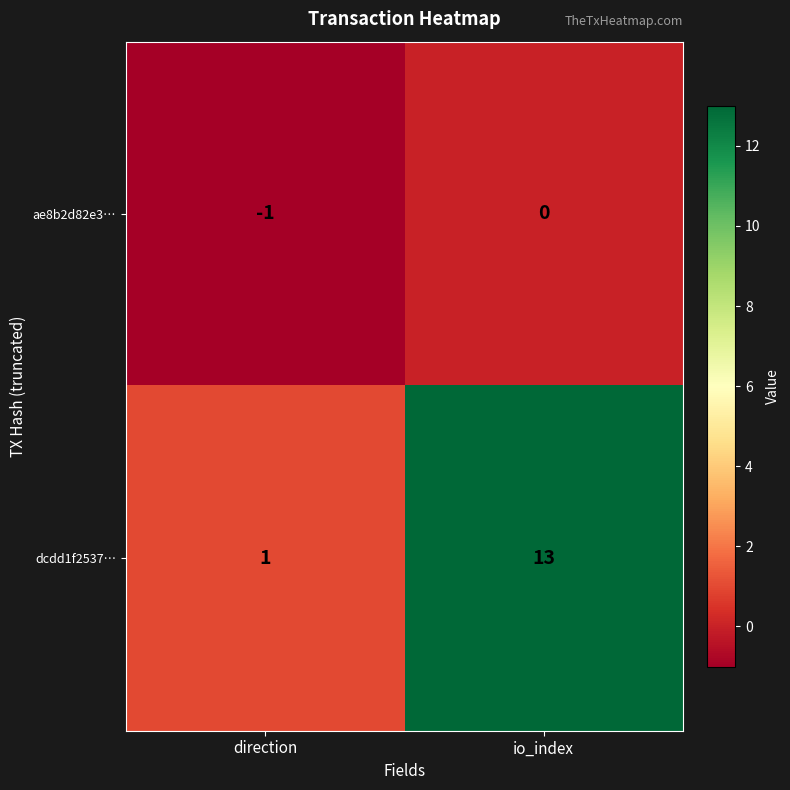

How many data points in ae8b2d82e3… are less than 0?

1